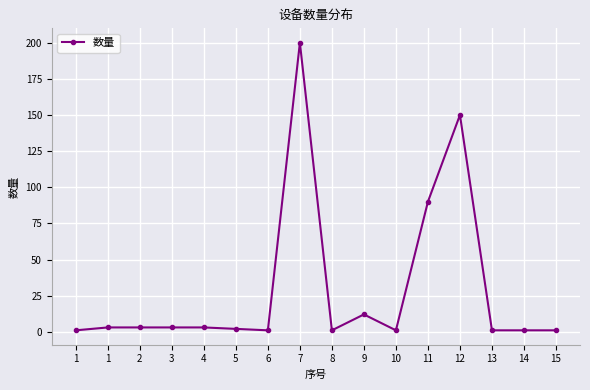

The chart shows a value of 5 at 3. True or false?

False